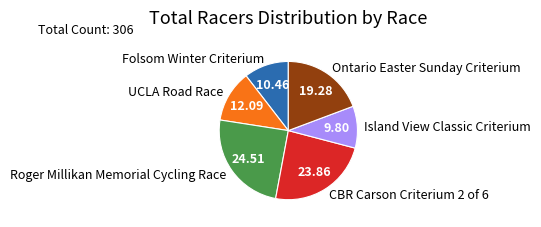

Combined, do Ontario Easter Sunday Criterium and UCLA Road Race account for over 50%?

No